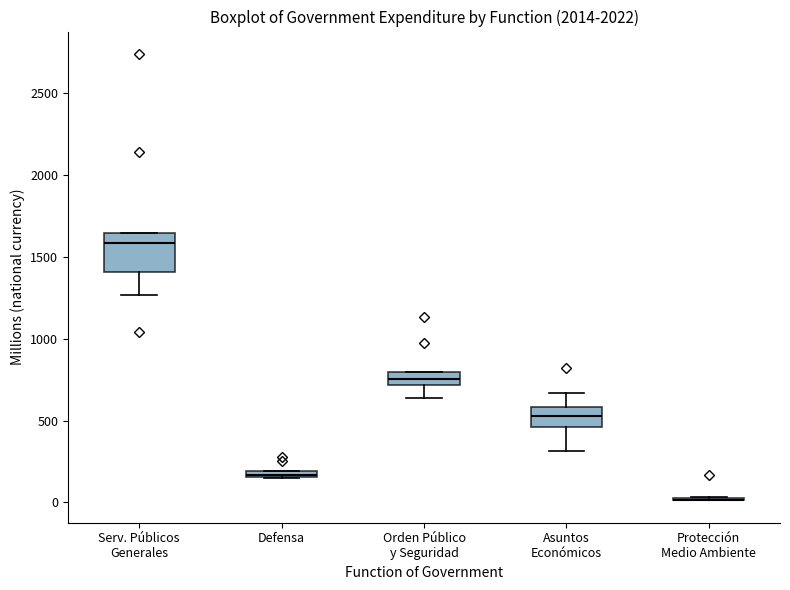

Comparing the boxes themselves (not the whiskers), which one is the tallest?

Serv. Públicos Generales